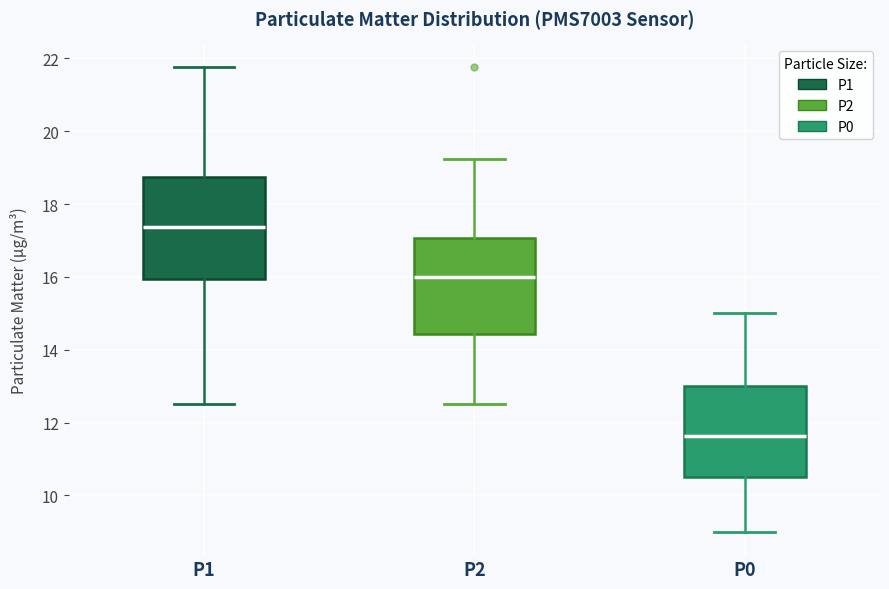

Reading left to right, read every box against the y-axis: the position of its median line, the range the box covers, and the ends of its whiskers. The values are not printed on the chart, so give them approximately, as read against the axis.

P1: median 17.4, box 16.0 to 18.8, whiskers 12.6 to 21.8
P2: median 16.0, box 14.4 to 17.0, whiskers 12.6 to 19.2
P0: median 11.6, box 10.6 to 13.0, whiskers 9.0 to 15.0